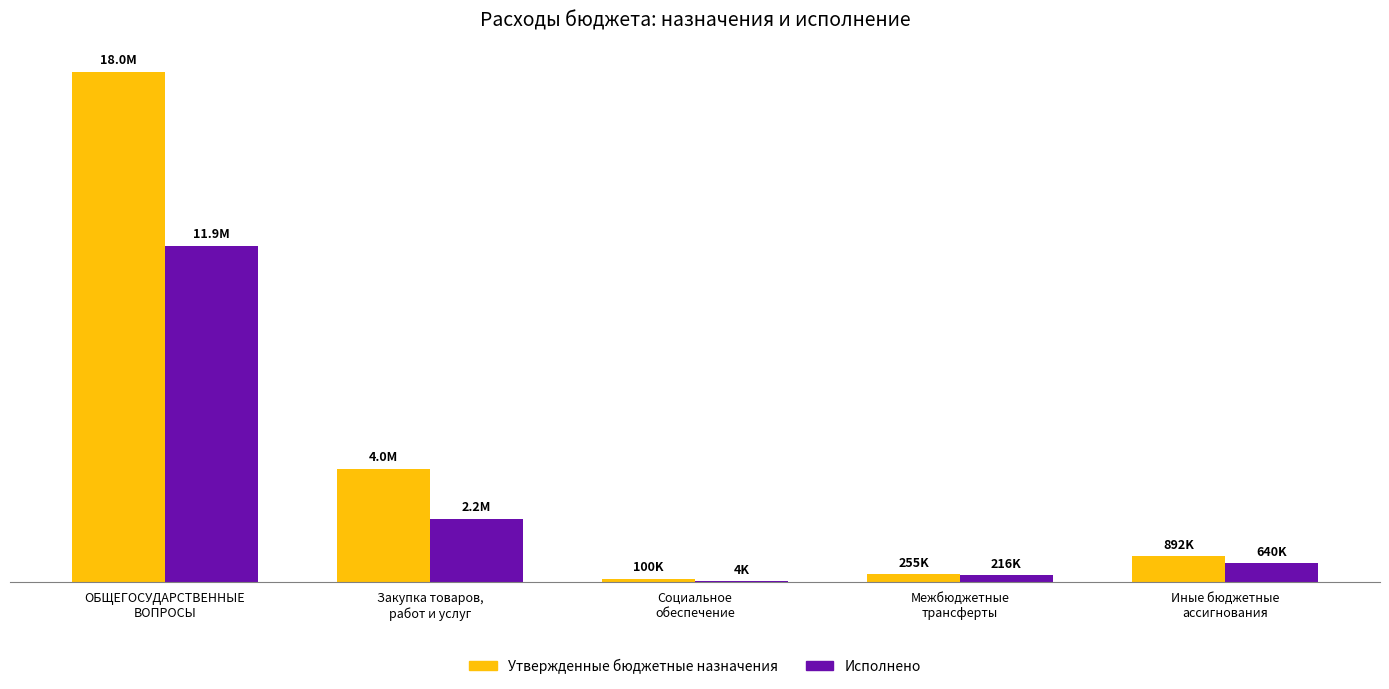

At how many categories does at least one series exceed 11687346?

1